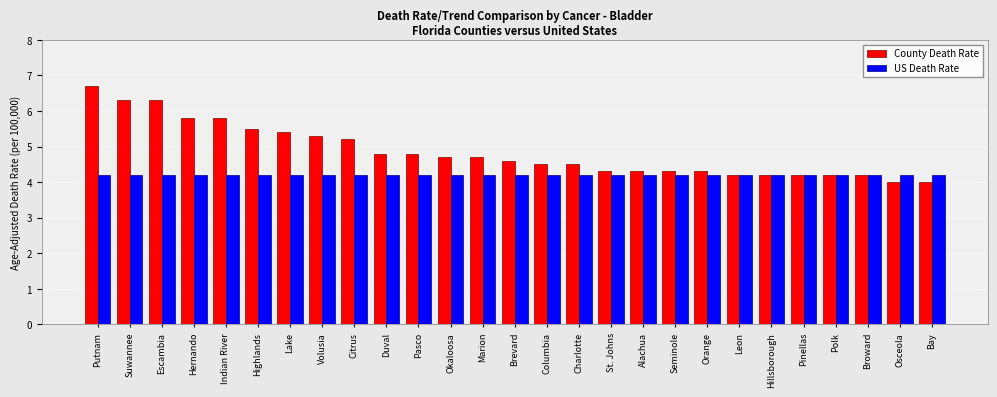

How many bars are there in total?

54